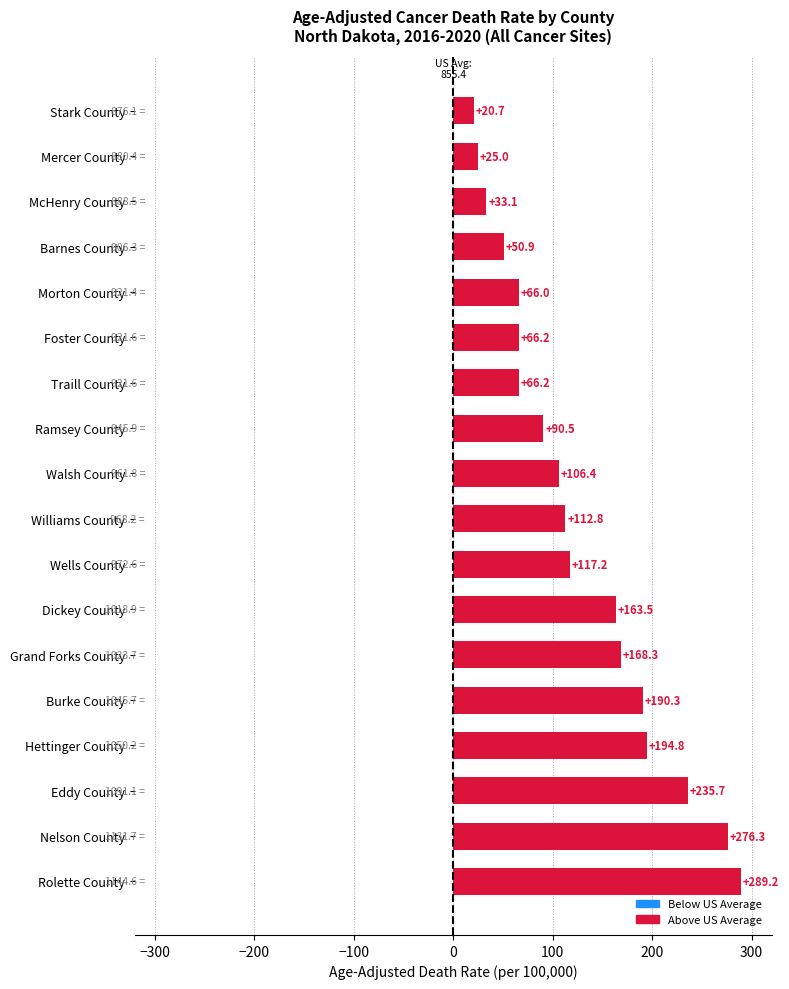

Where is the data nearest to the value 154?

Dickey County